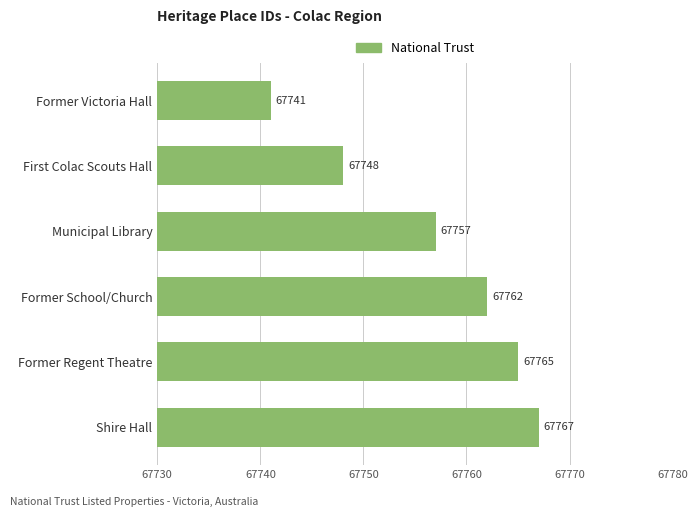

True or false: the data shows 67748 at First Colac Scouts Hall.

True